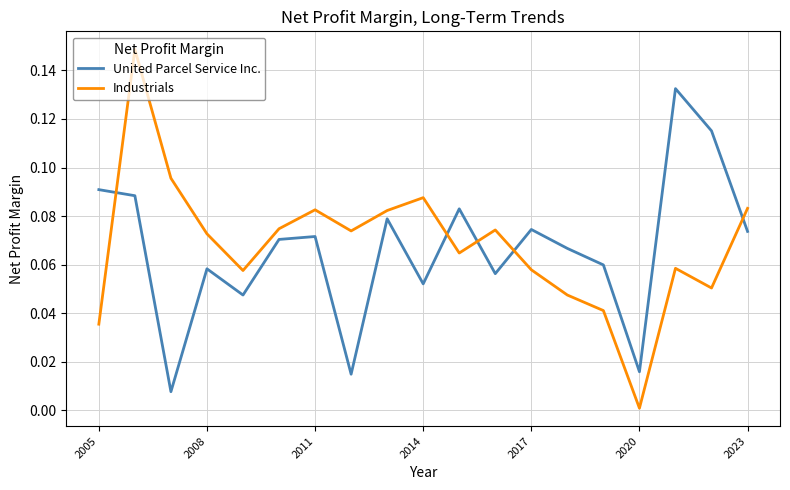

Which series has the widest spread of values?

Industrials